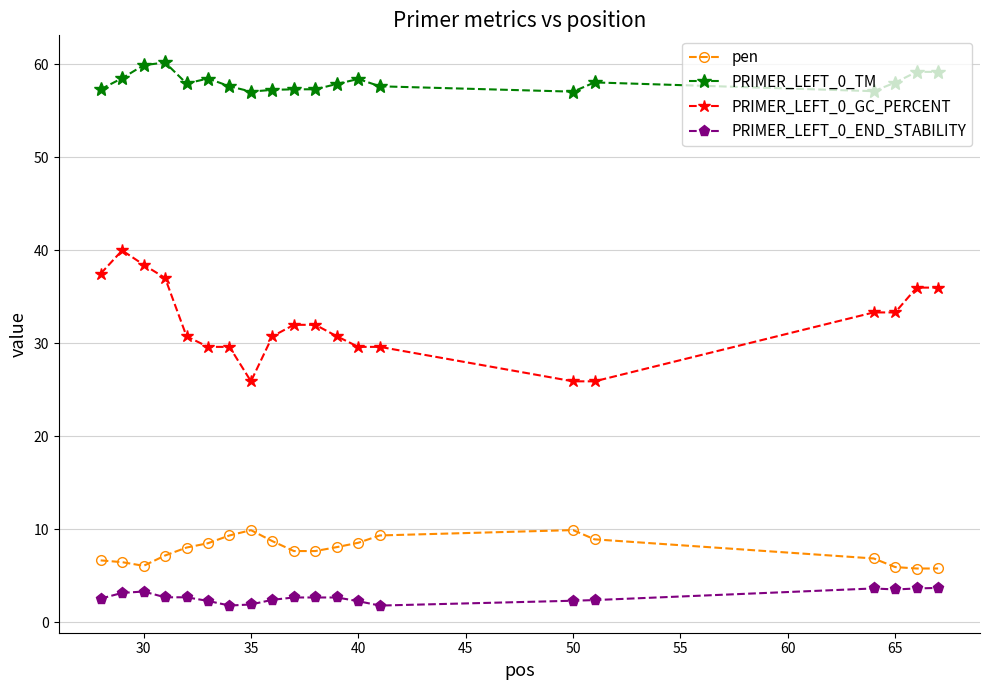

True or false: PRIMER_LEFT_0_END_STABILITY and PRIMER_LEFT_0_TM intersect in this chart.

False